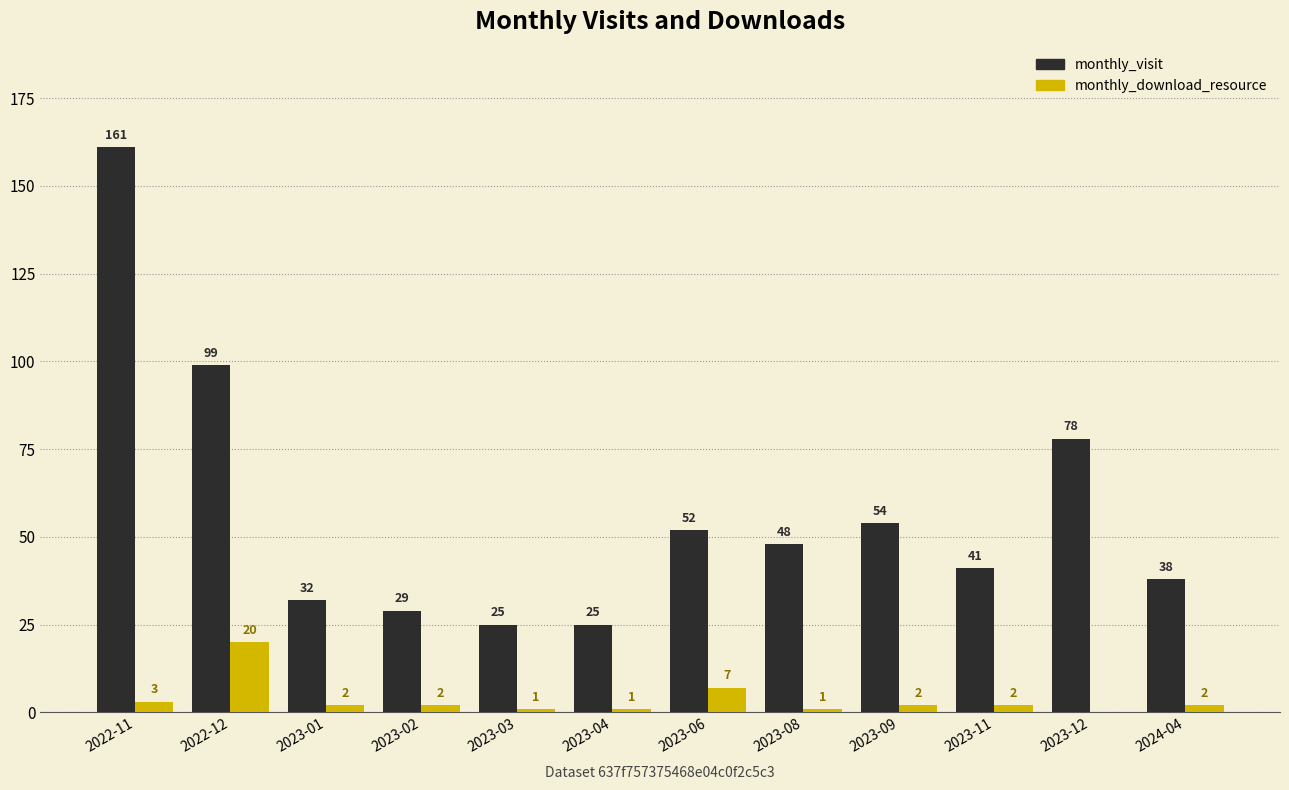

At which category is the sum across all series the highest?

2022-11